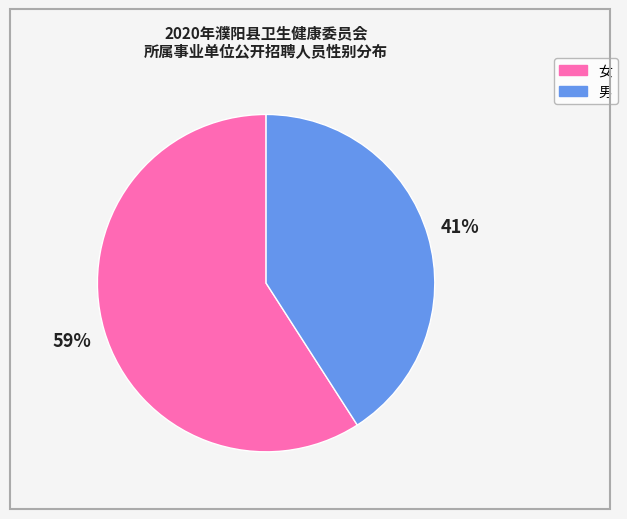

To the nearest percent, what portion does 男 represent?

41%